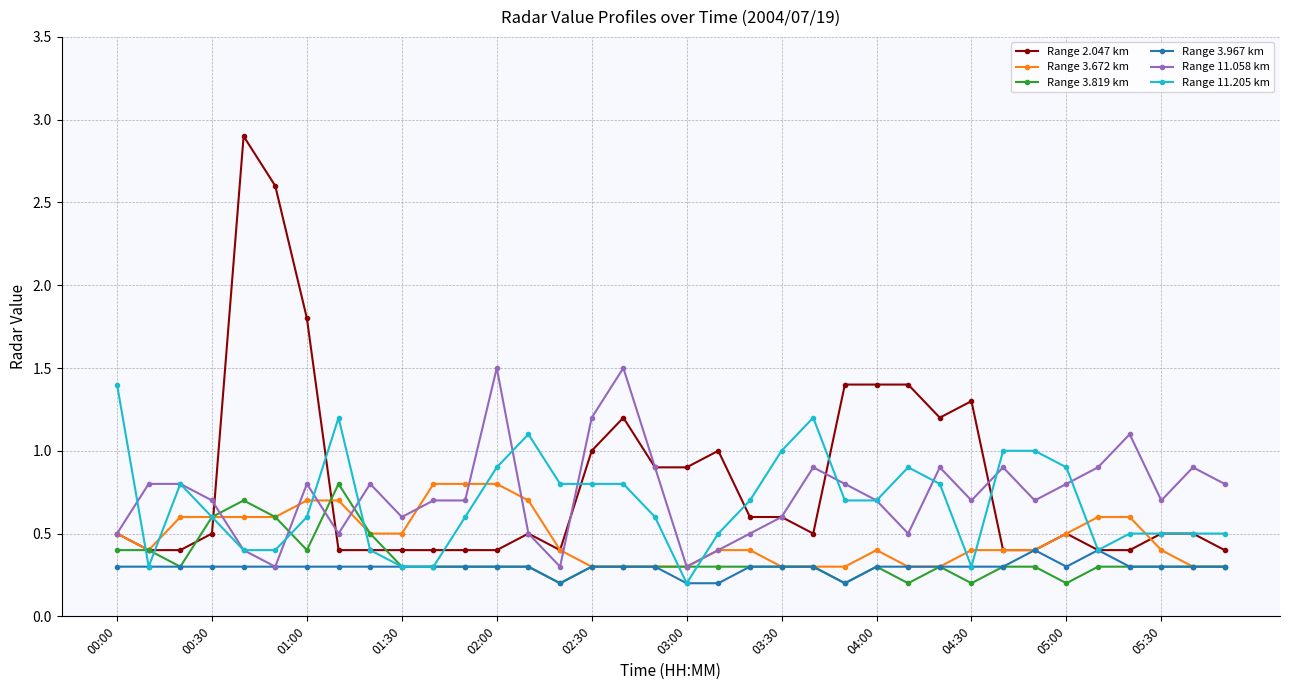

What is the highest value of the Range 3.967 km series?

0.4